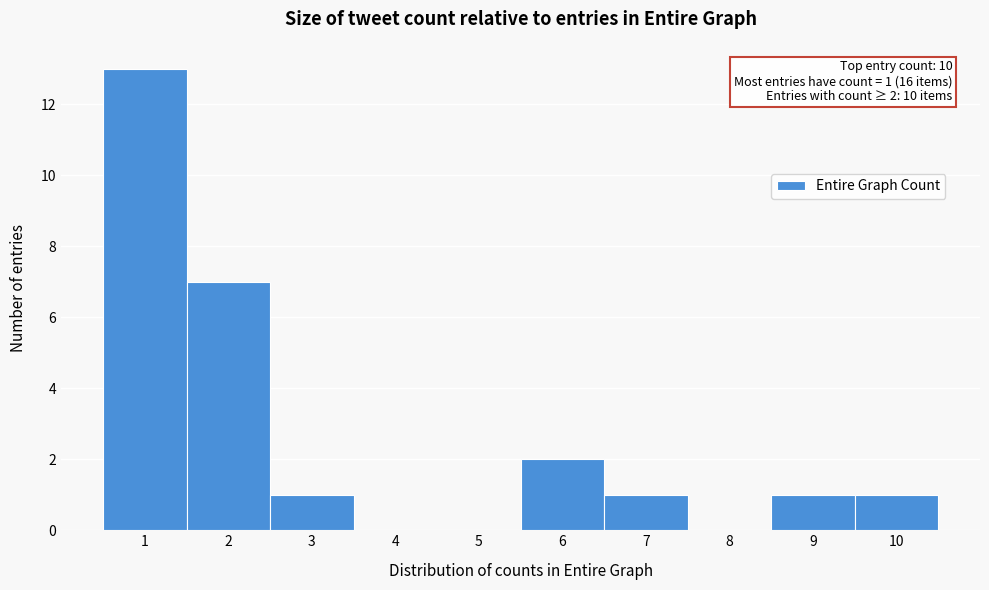

Over which range of the x-axis is the bar tallest?

0.5 to 1.5